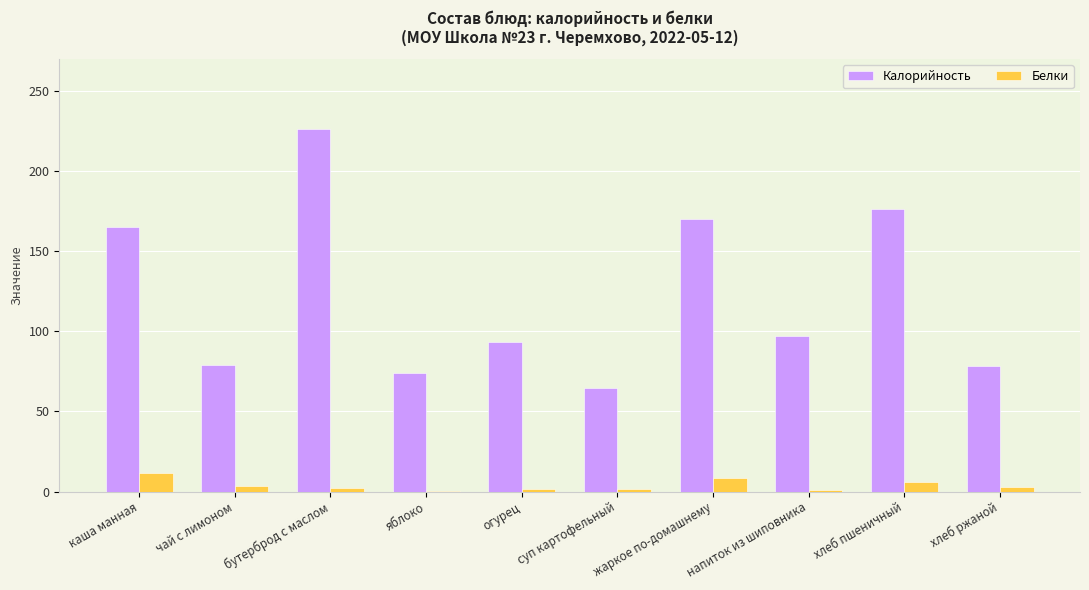

What is the total value across all series at хлеб пшеничный?

181.9